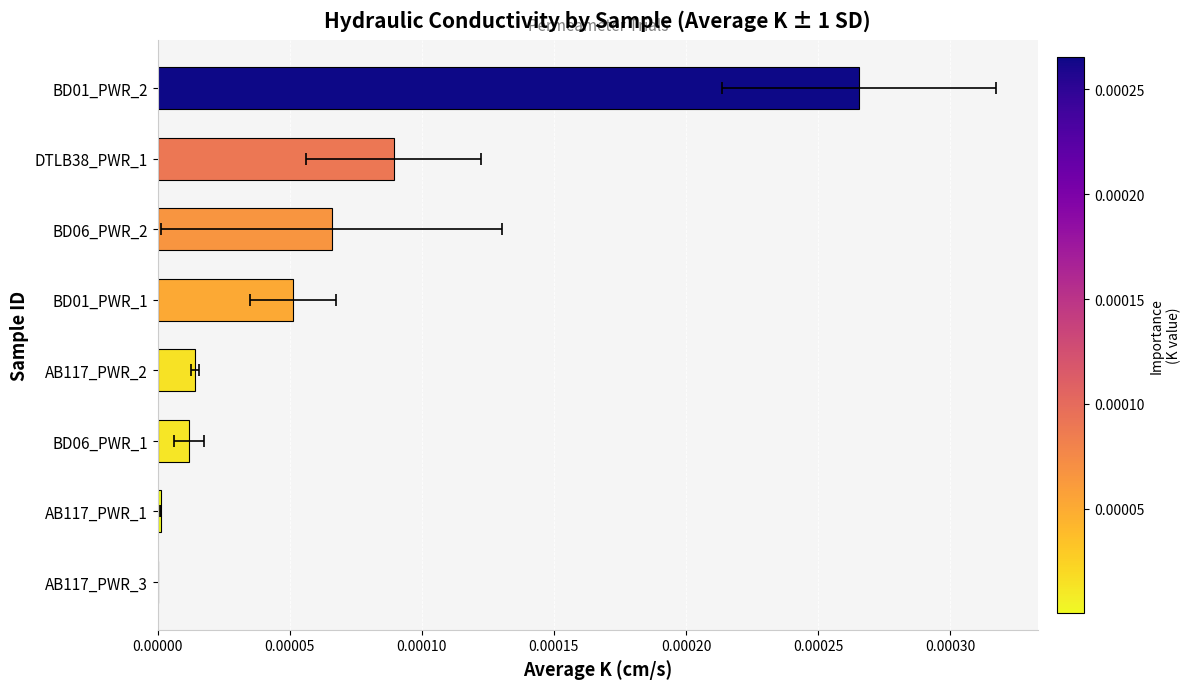

Between AB117_PWR_1 and BD01_PWR_2, which is larger?

BD01_PWR_2